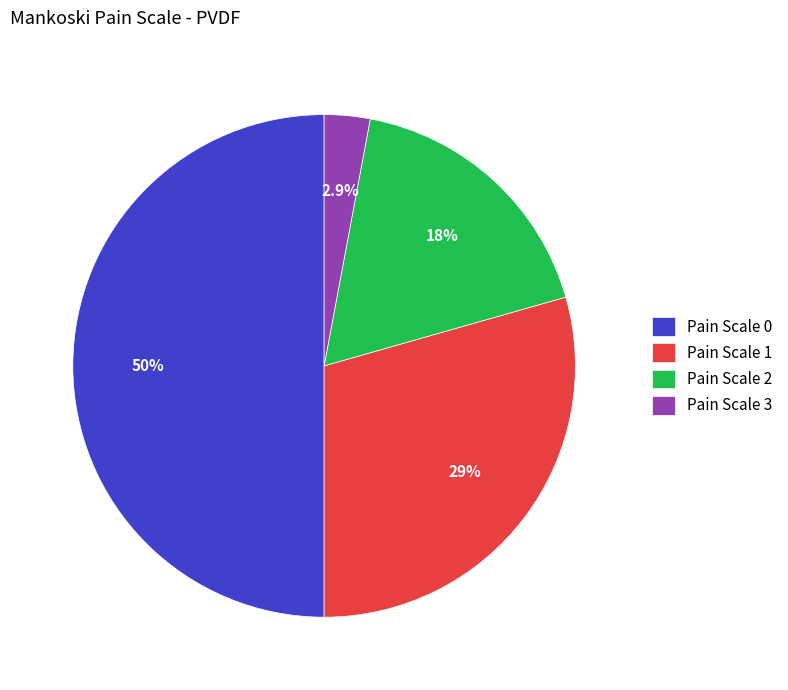

How many slices are in this pie chart?

4